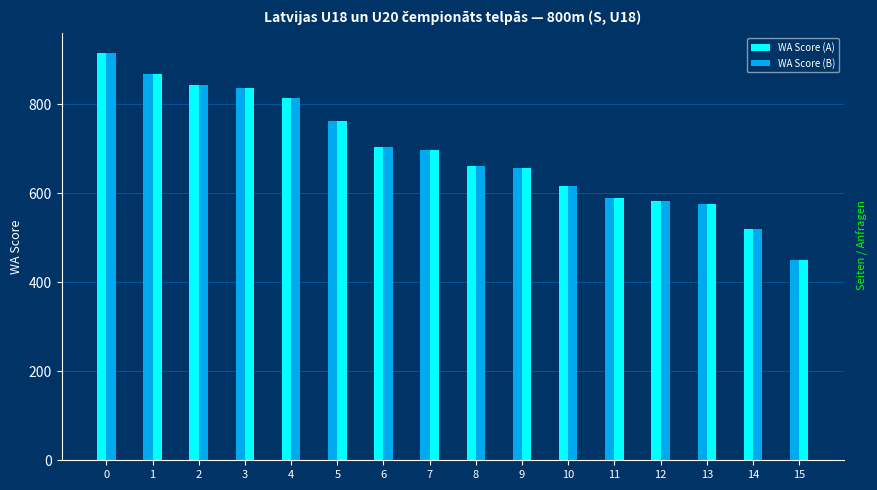

What is the value of the WA Score (A) bar at the 15th from the left?

519